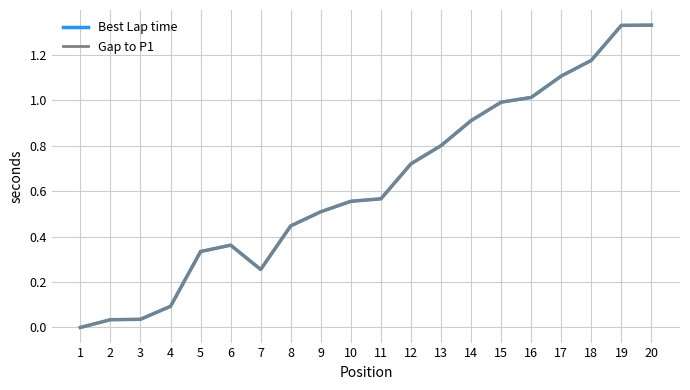

Does the chart have visible grid lines?

Yes